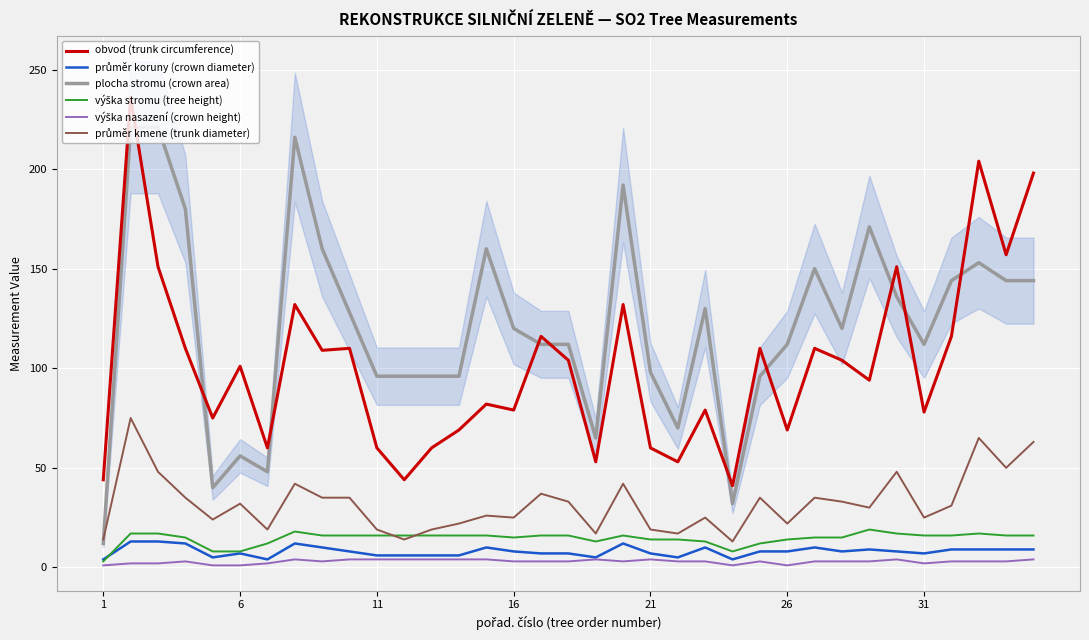

At how many categories does at least one series exceed 41?

34